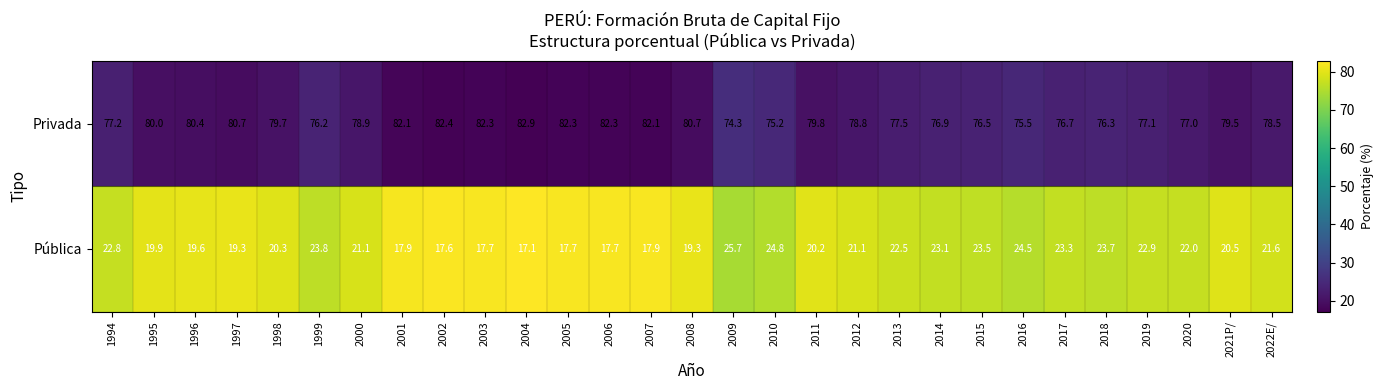

What is the maximum value shown in the chart?

82.9